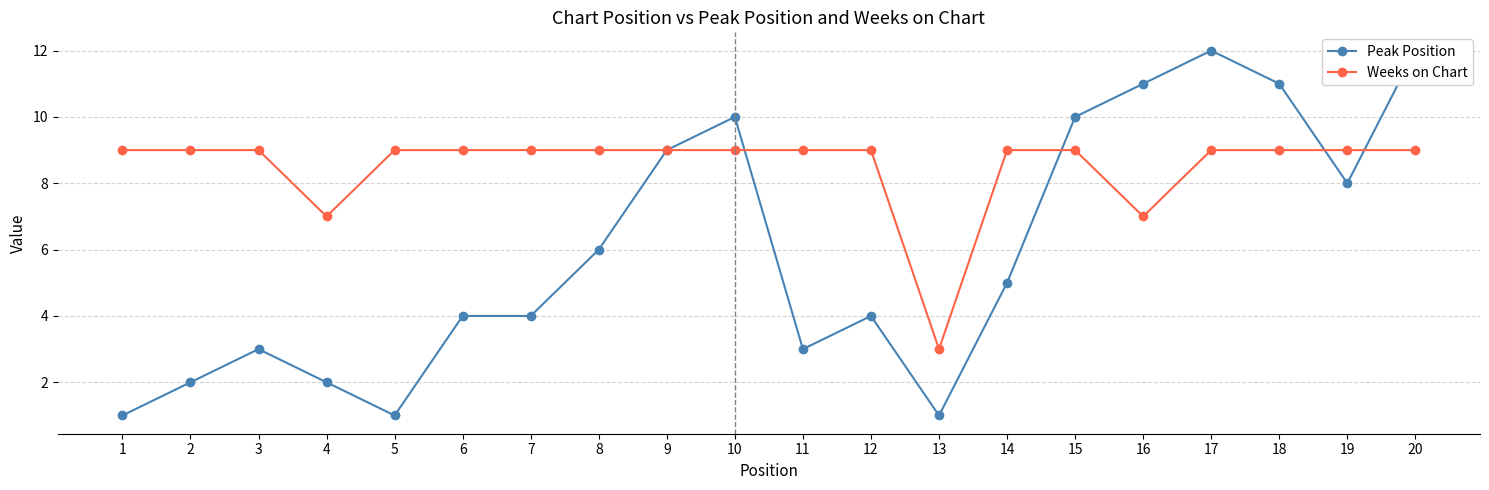

The Weeks on Chart series shows 4 at 2. True or false?

False